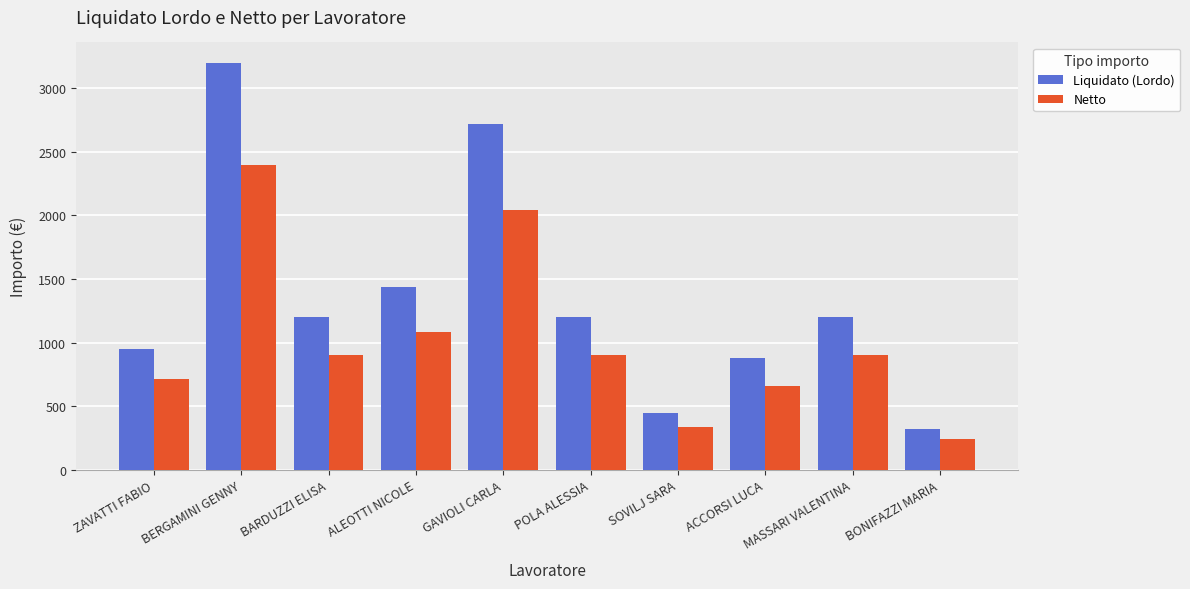

Is the value of Netto at ZAVATTI FABIO greater than the value of Liquidato (Lordo) at BARDUZZI ELISA?

No